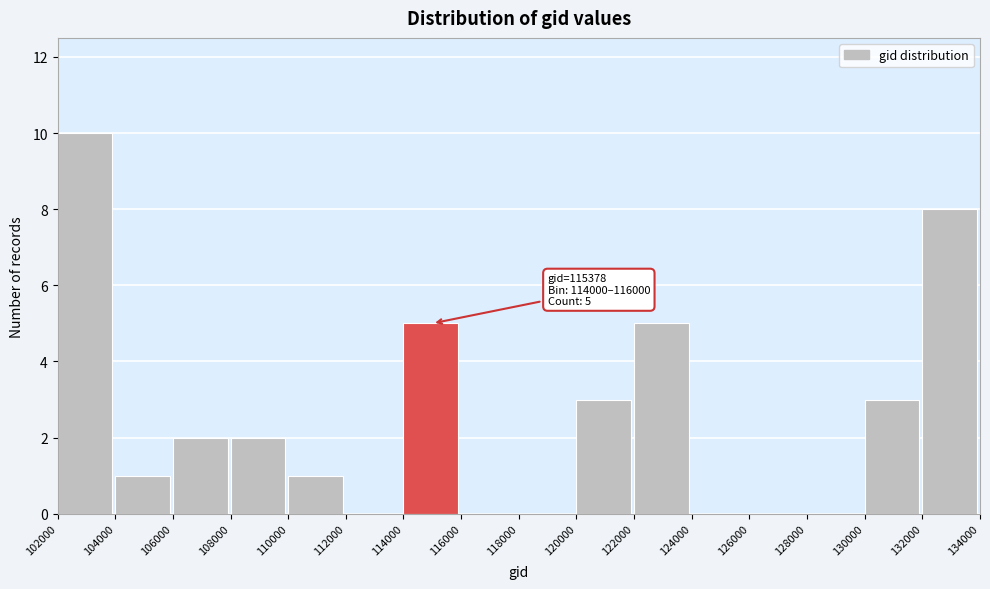

Over which range of the x-axis is the bar tallest?

102000 to 104000